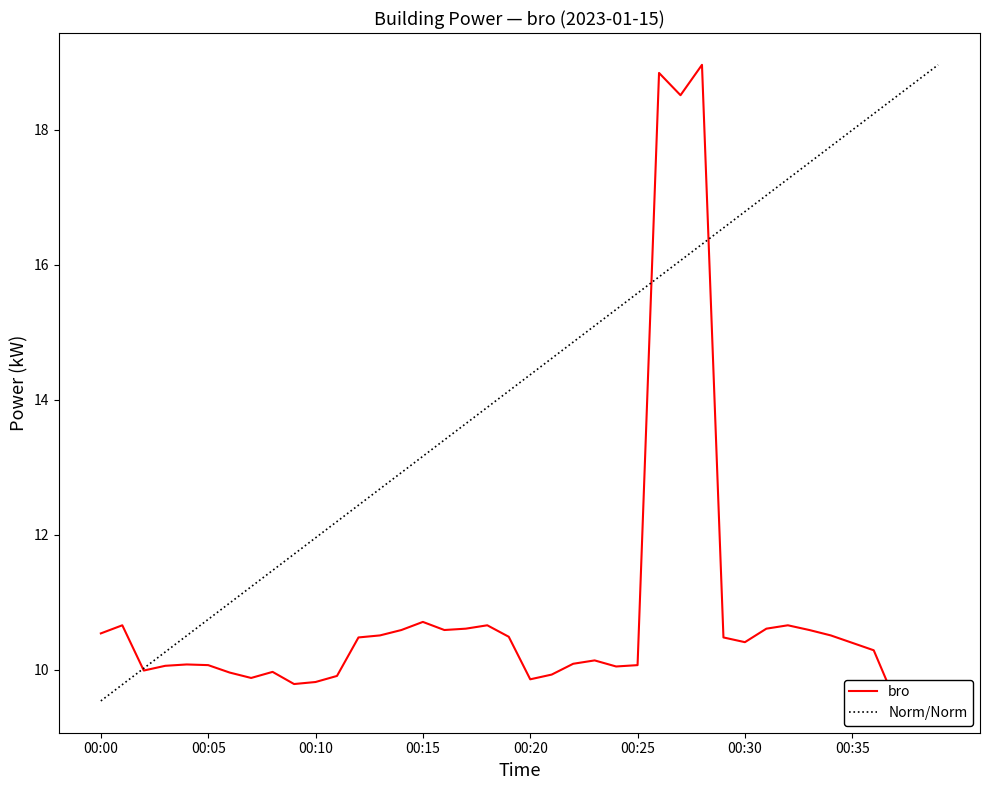

Which has a higher value, 00:08 or 00:29?

00:29